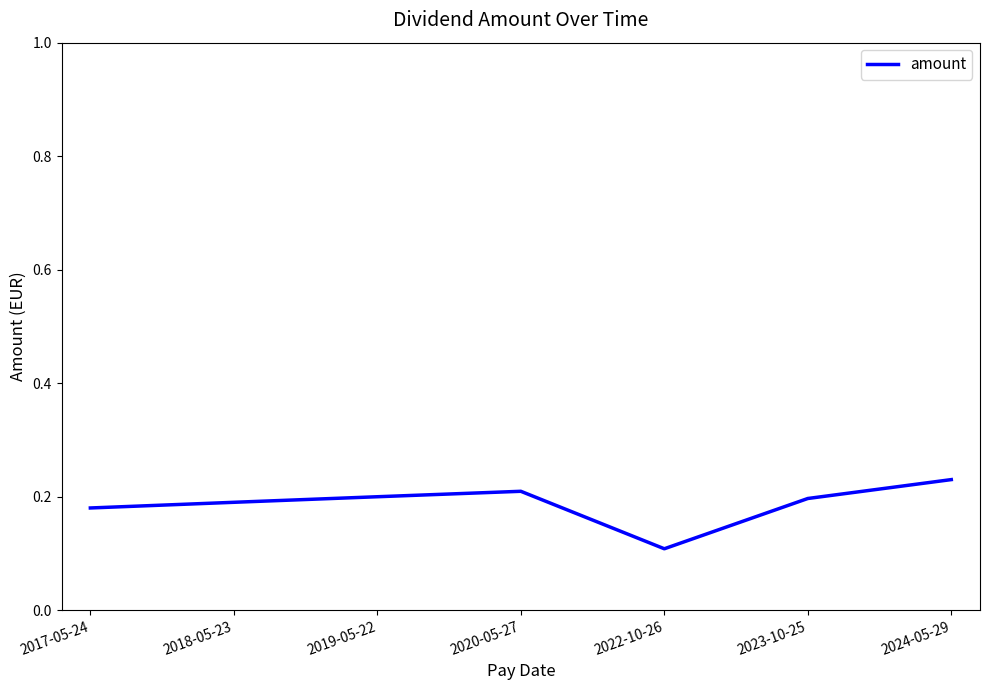

How many values are between 0 and 1?

7